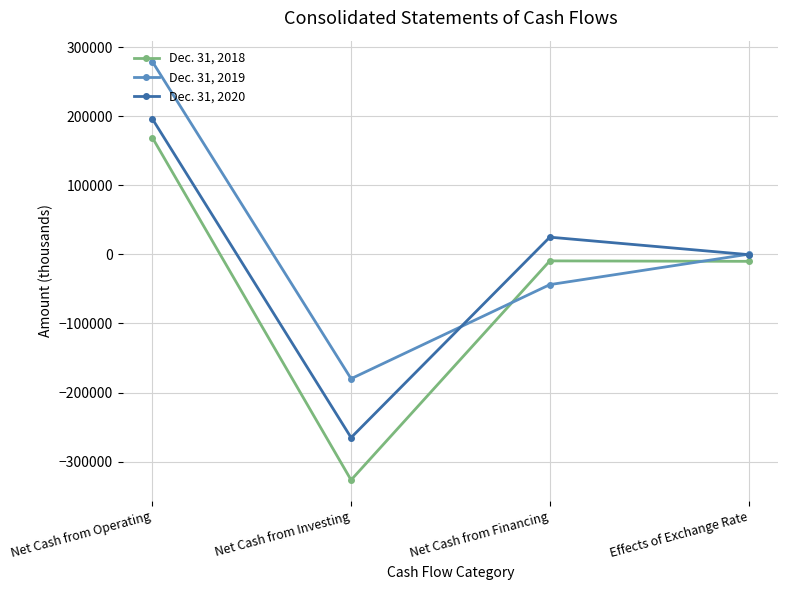

How many values in the Dec. 31, 2018 series exceed -9323?

1